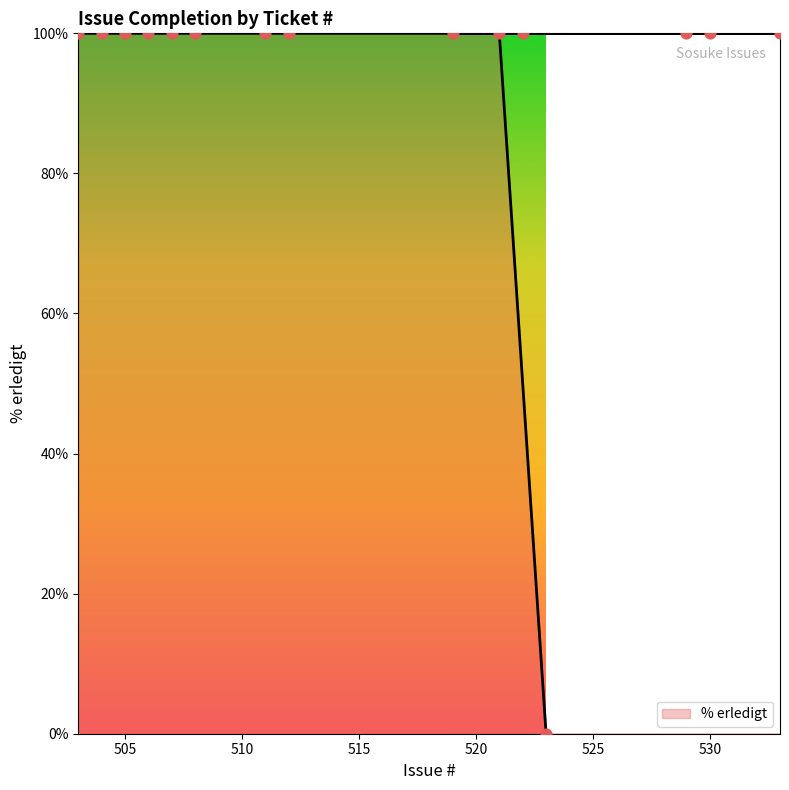

Which has a higher value, 507 or 503?

507